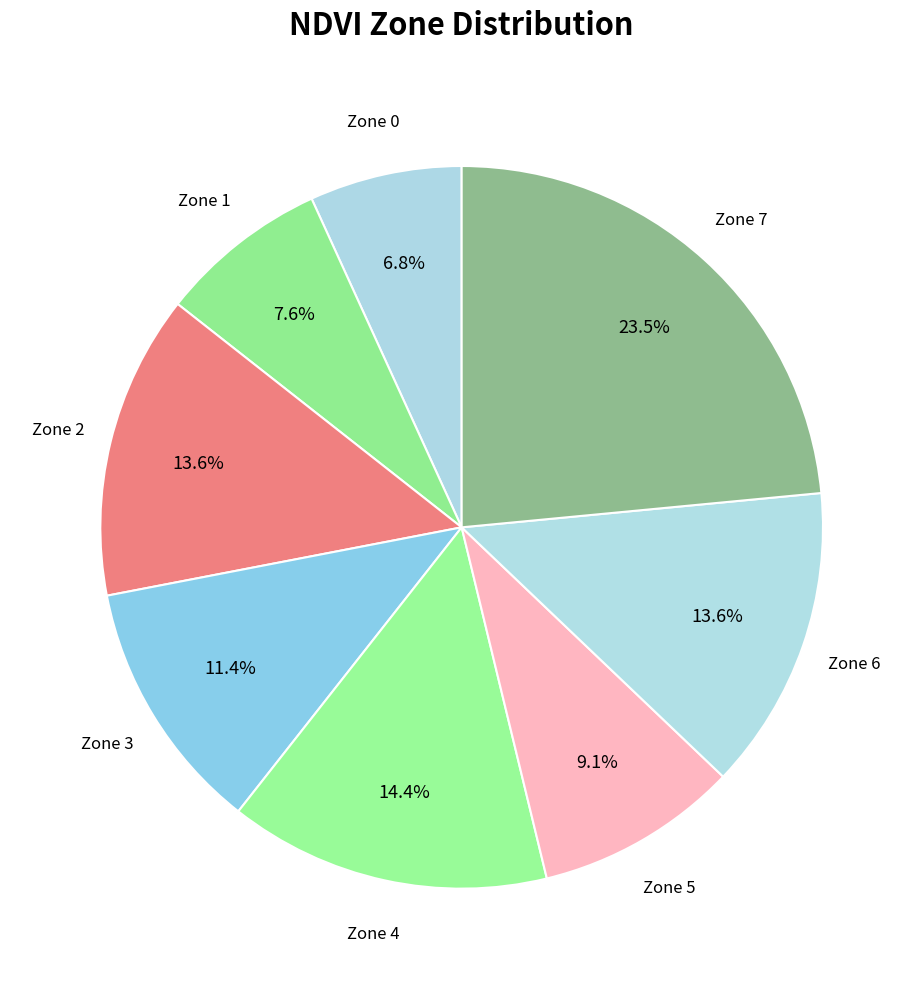

To the nearest percent, what is the difference between the Zone 5 and Zone 6 slice percentages?

5%